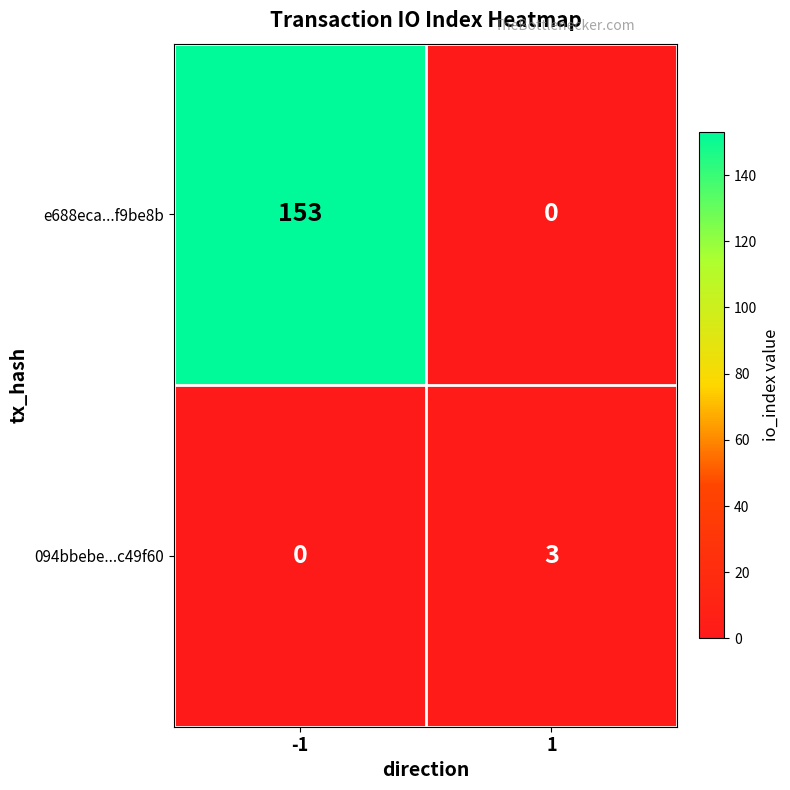

What is the highest value of the e688eca...f9be8b series?

153